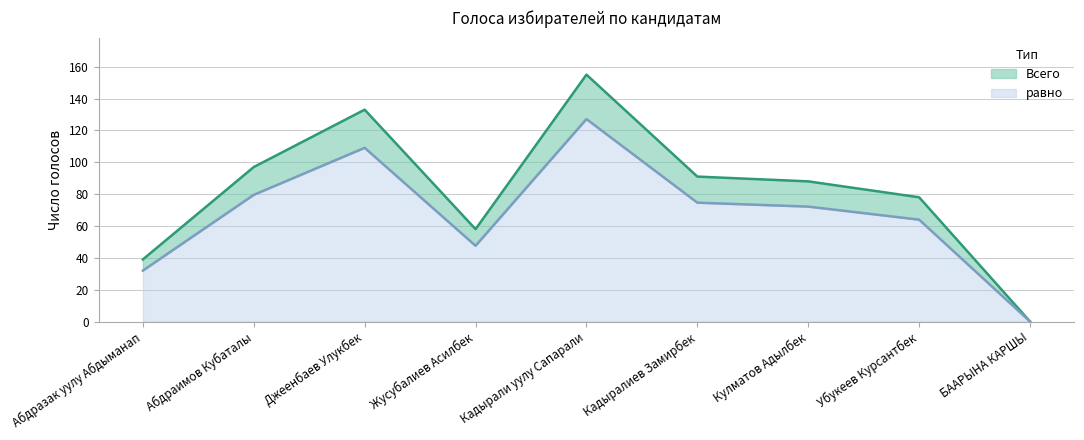

Is the value of равно at Джеенбаев Улукбек greater than the value of Всего at БААРЫНА КАРШЫ?

Yes